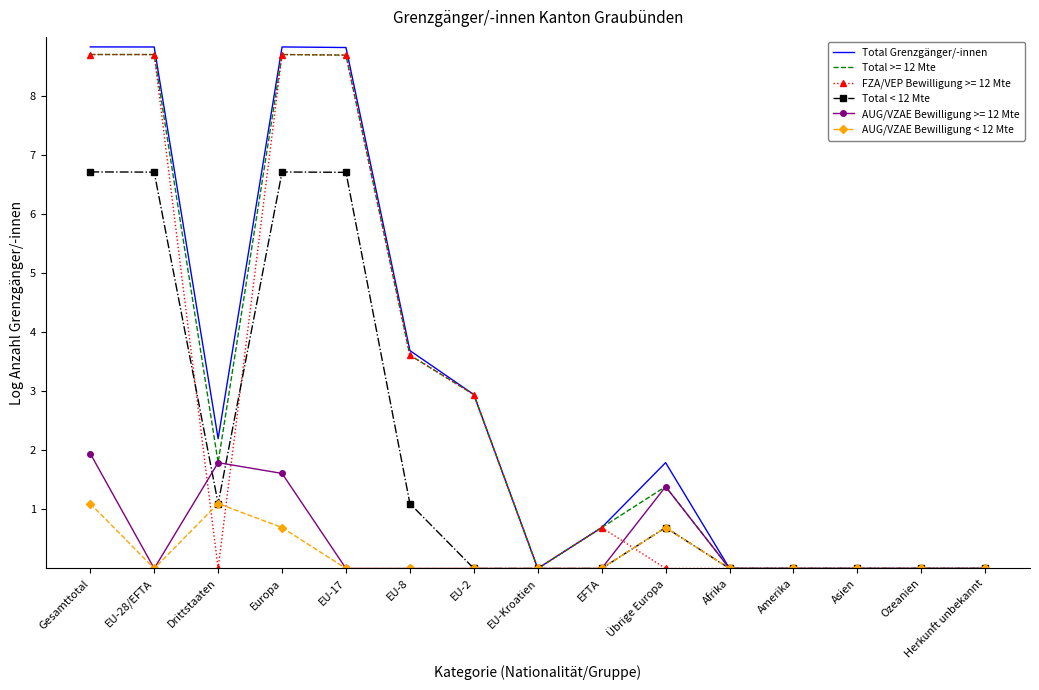

What position from the right is Gesamttotal?

15